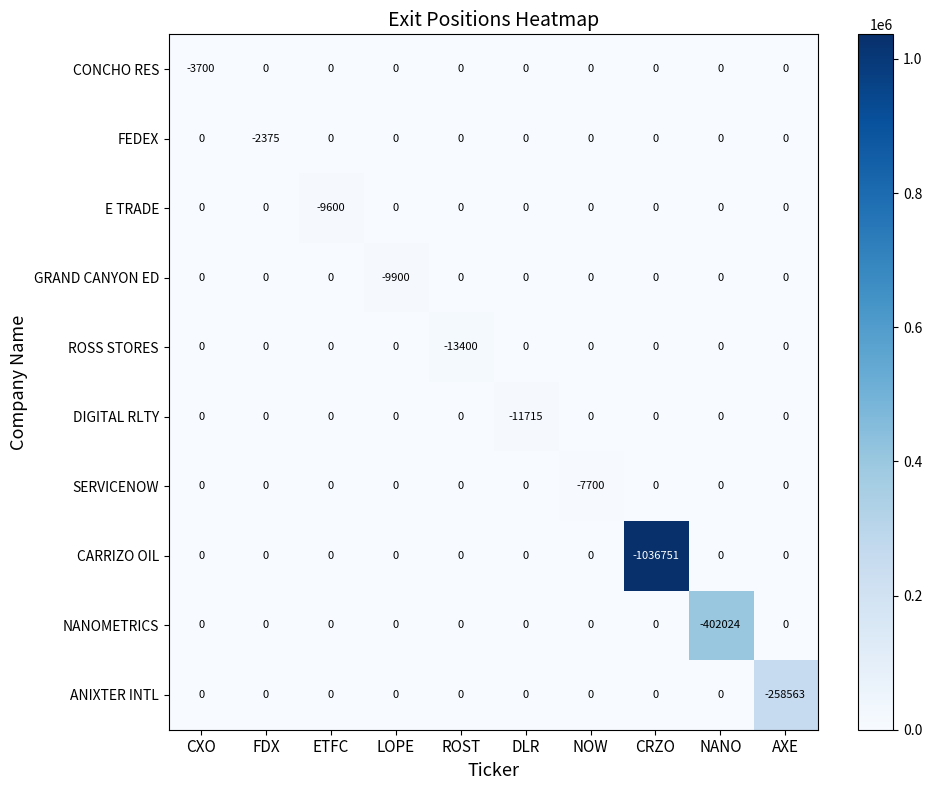

The value of CARRIZO OIL at DLR is -414197. True or false?

False